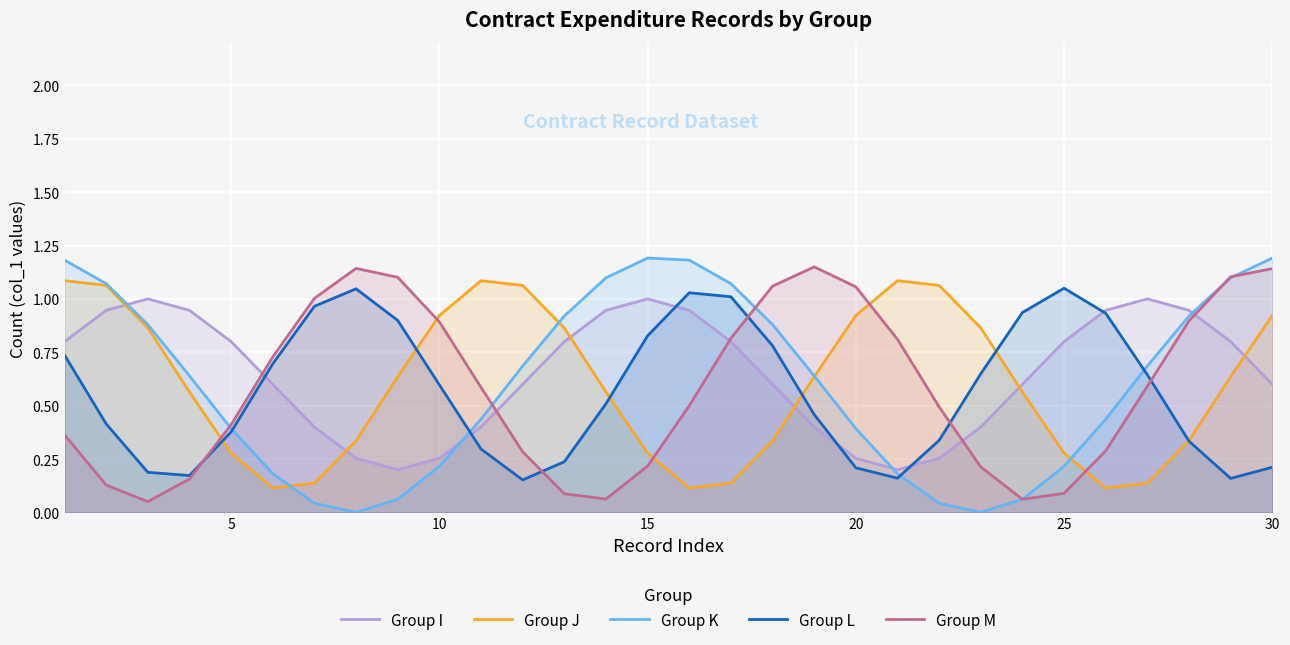

True or false: Group J has more than 0 interior local peaks.

True